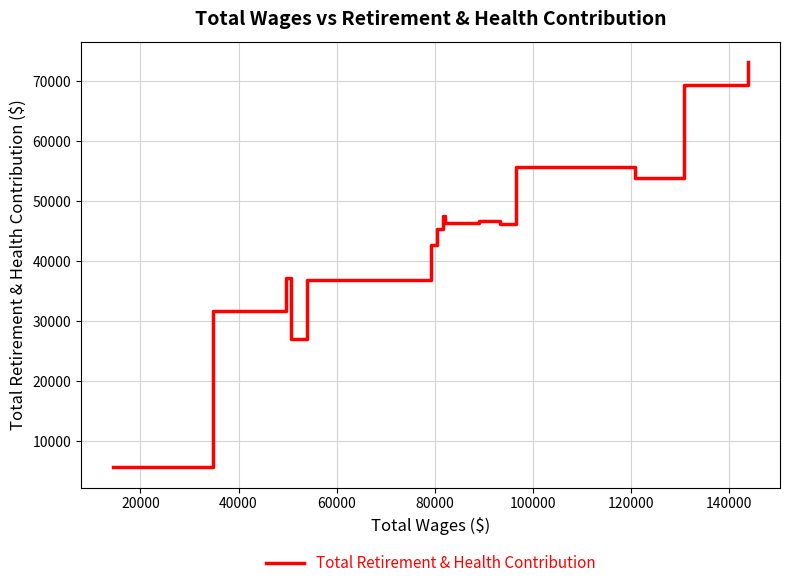

What is the minimum value shown in the chart?

5647